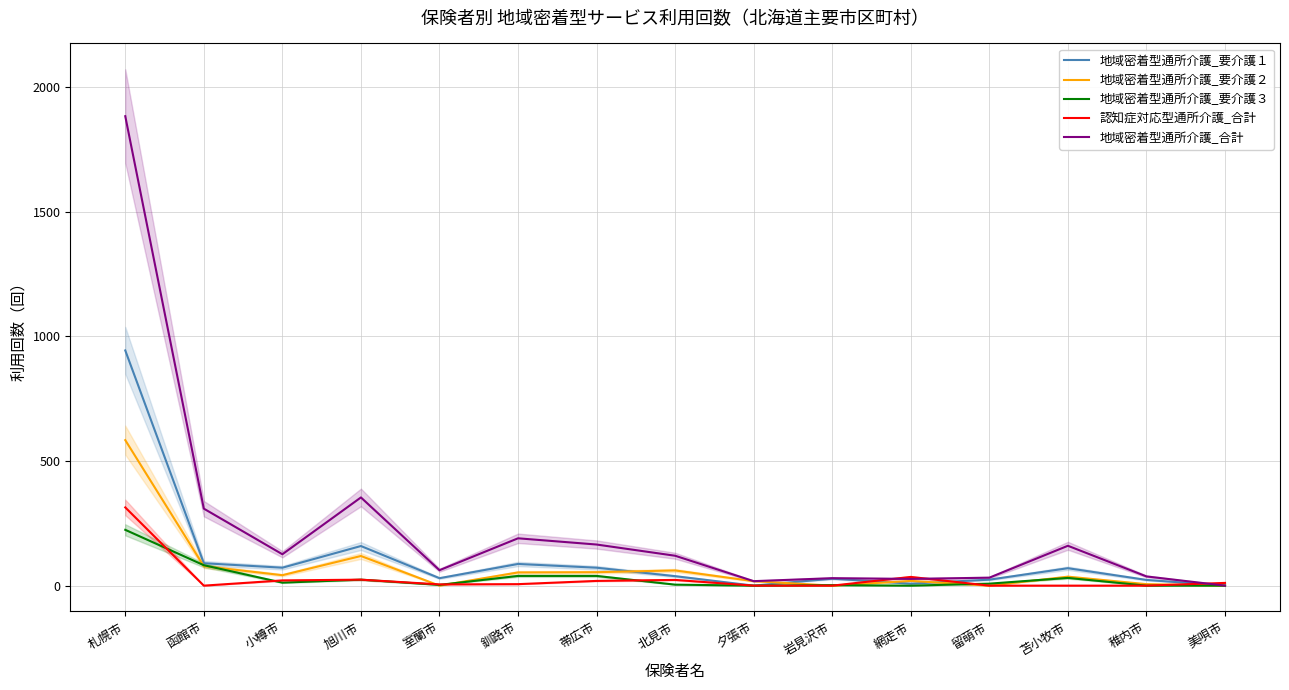

Which category has the lowest value across all series?

夕張市